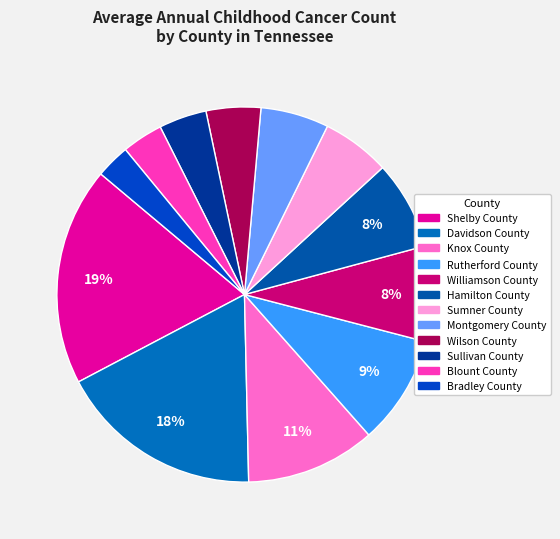

How many segments does this pie chart have?

12